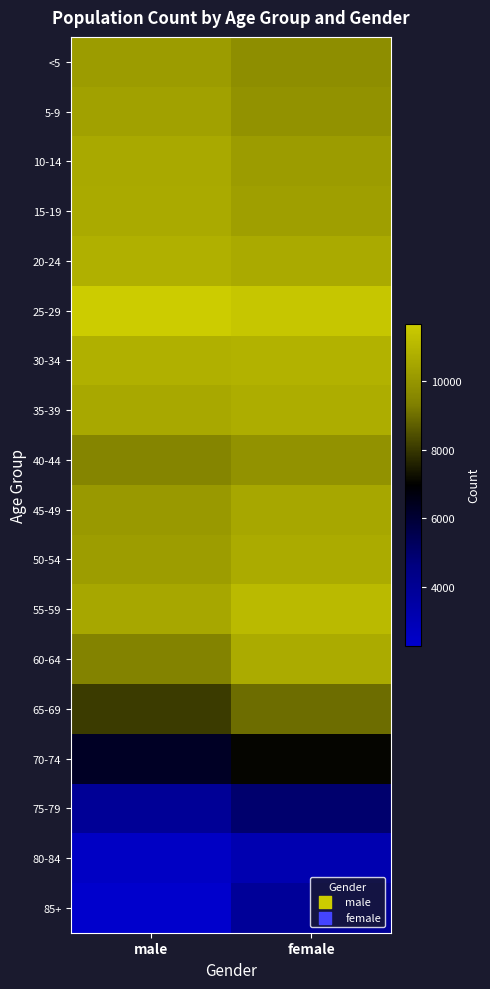

At how many categories does at least one series exceed 7232?

2